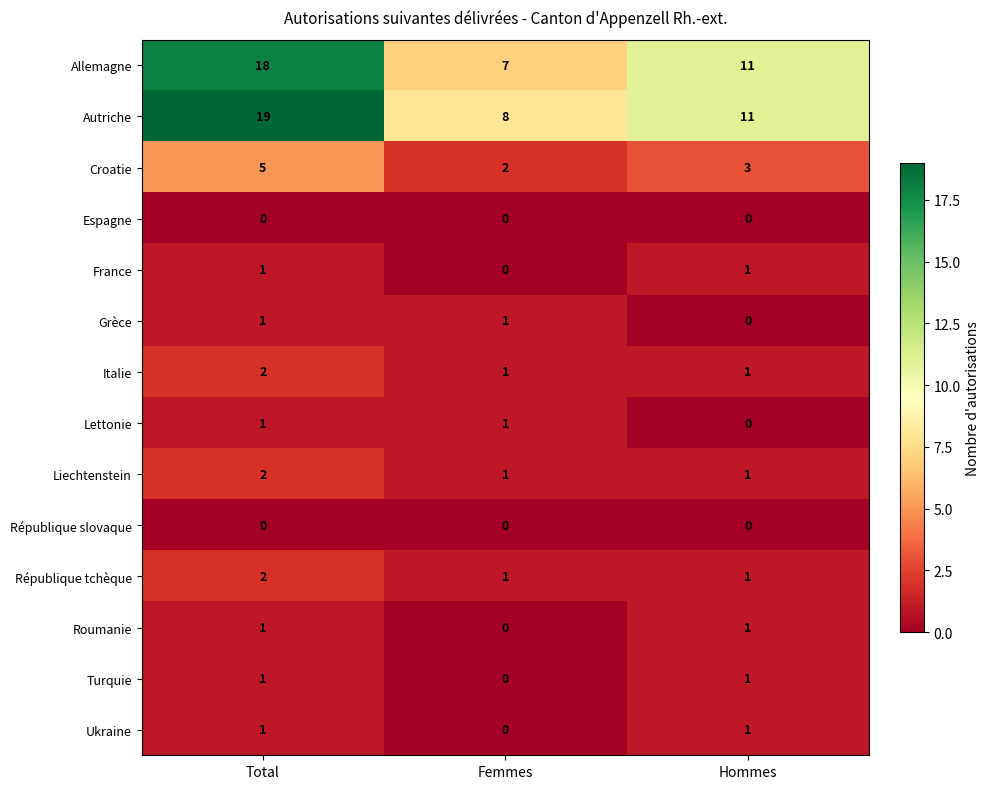

What is the approximate value of Allemagne at Femmes, to the nearest 5?

5